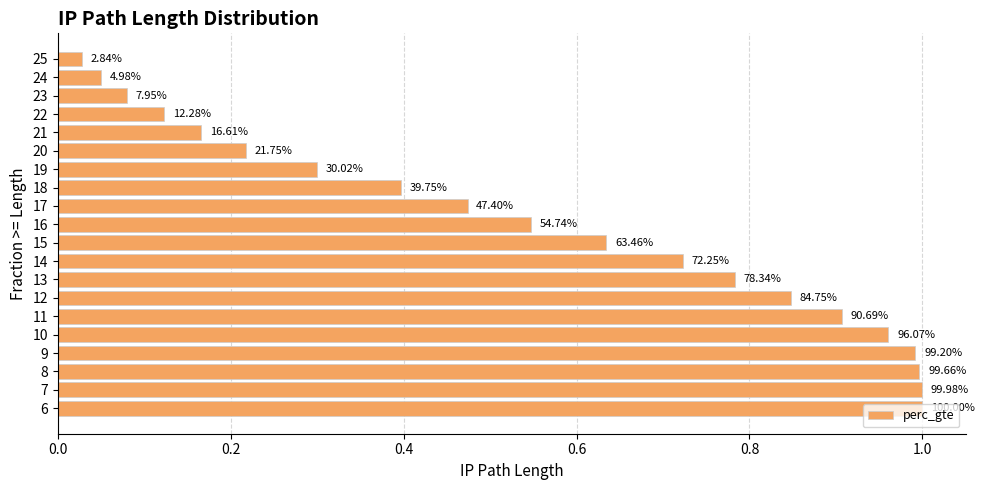

How many bars are there in total?

20